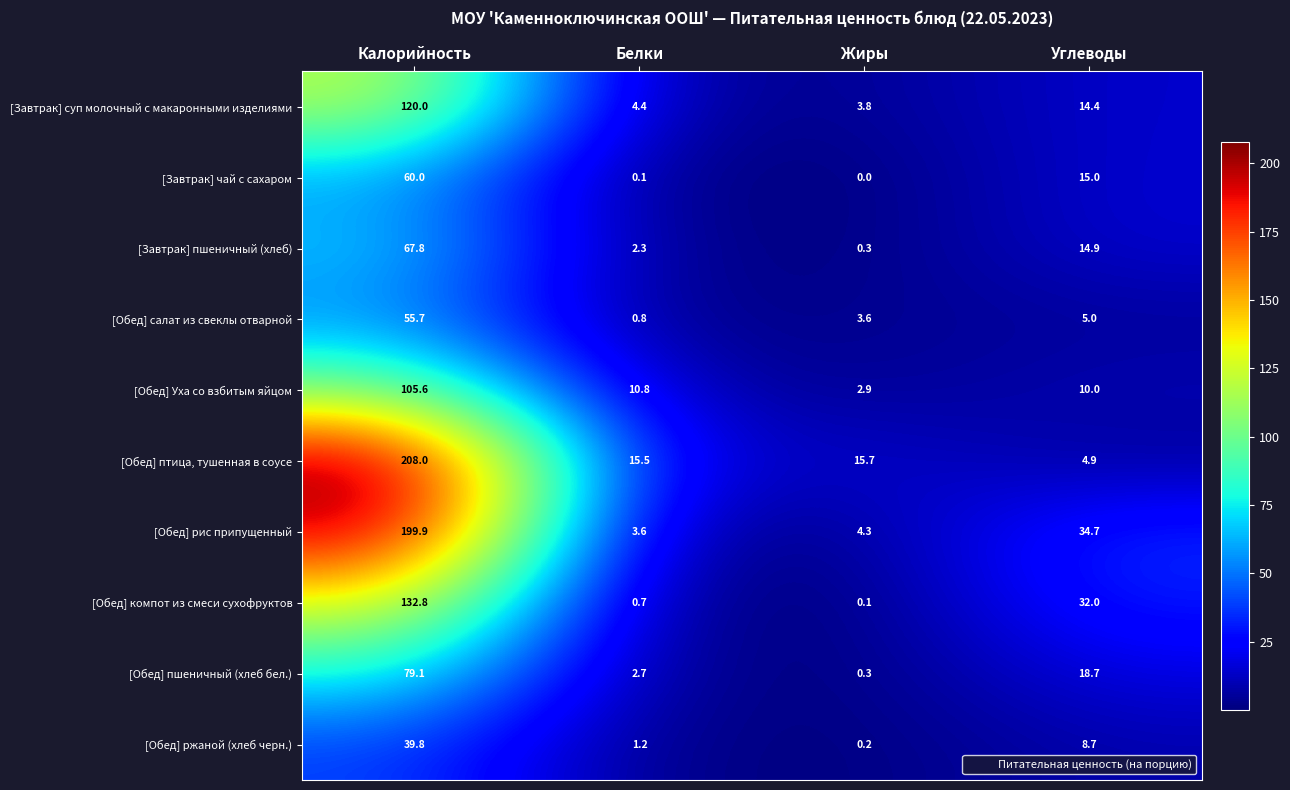

At which category is the sum across all series the highest?

Калорийность